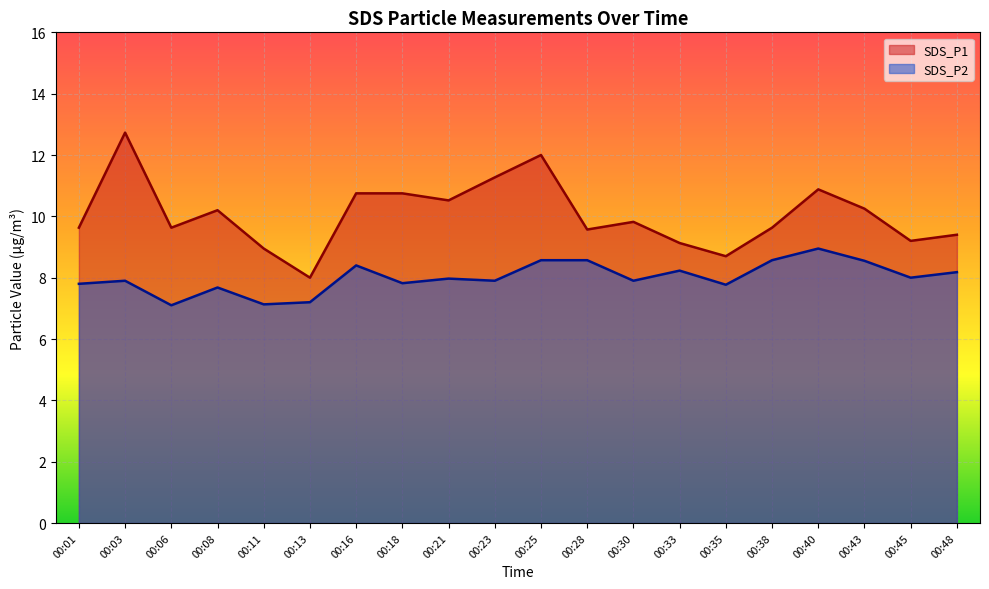

True or false: SDS_P2 has a value of 7.9 at 00:03.

True